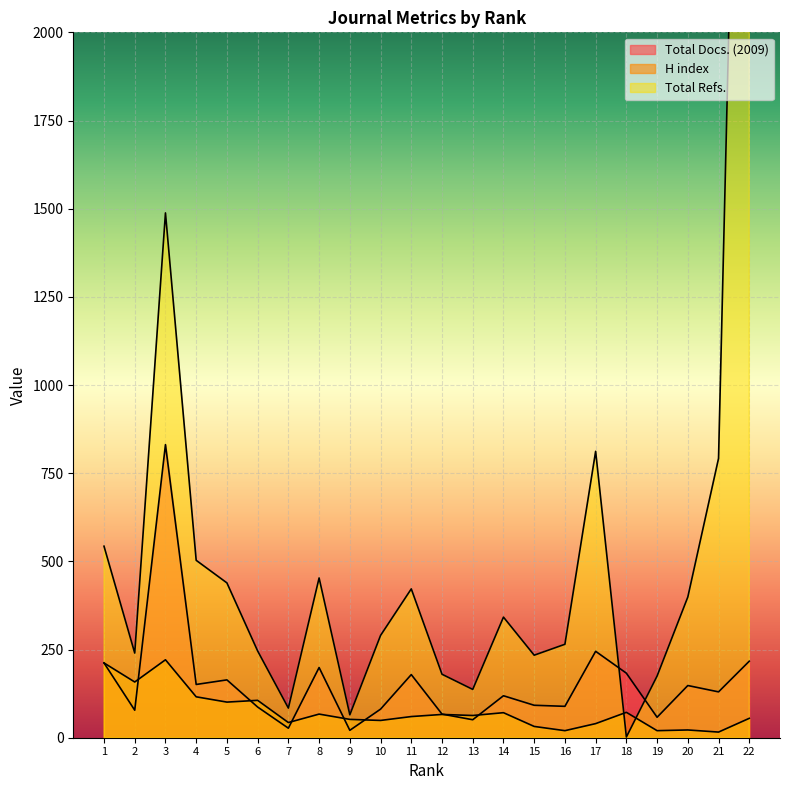

Is the value of Total Refs. at 16 greater than the value of H index at 21?

Yes